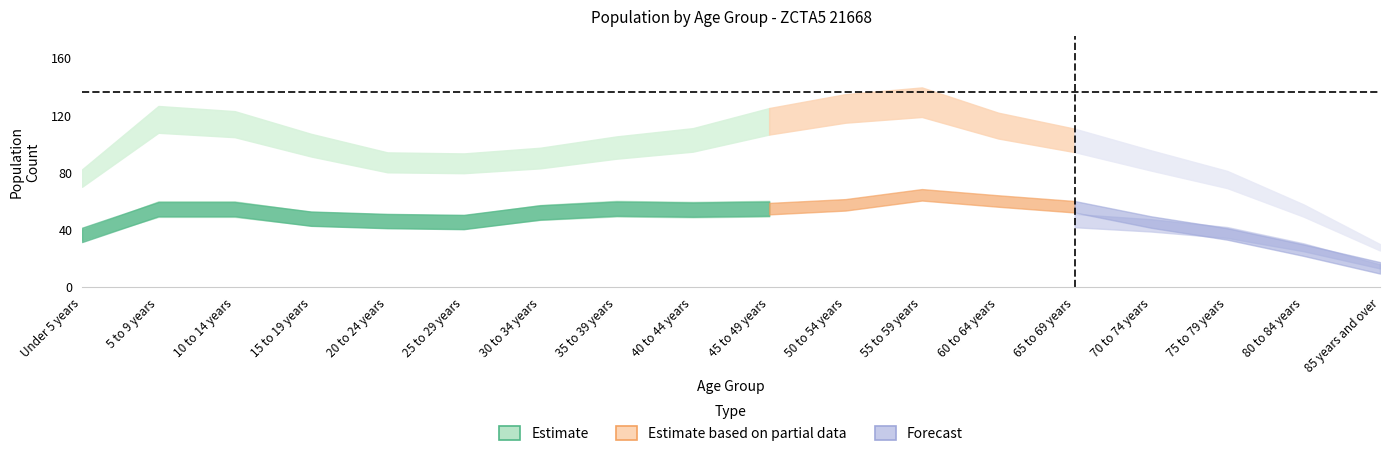

How many interior local peaks (higher than both neighbors) does the data have?

4